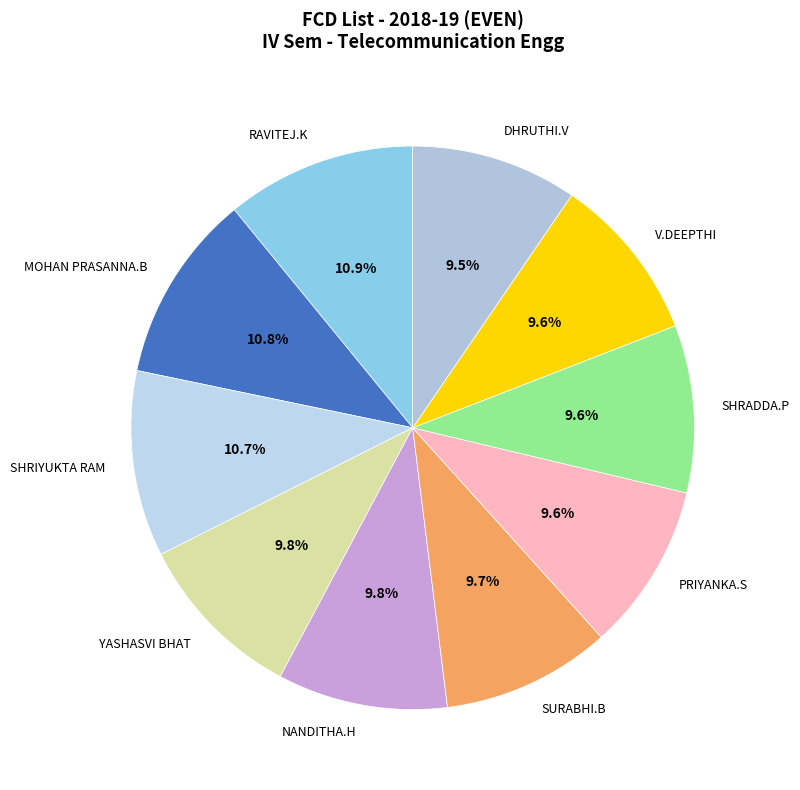

Does any single category account for the majority?

No